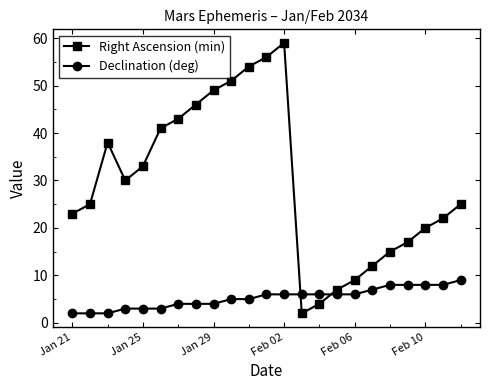

Which series has the largest total across all categories?

Right Ascension (min)